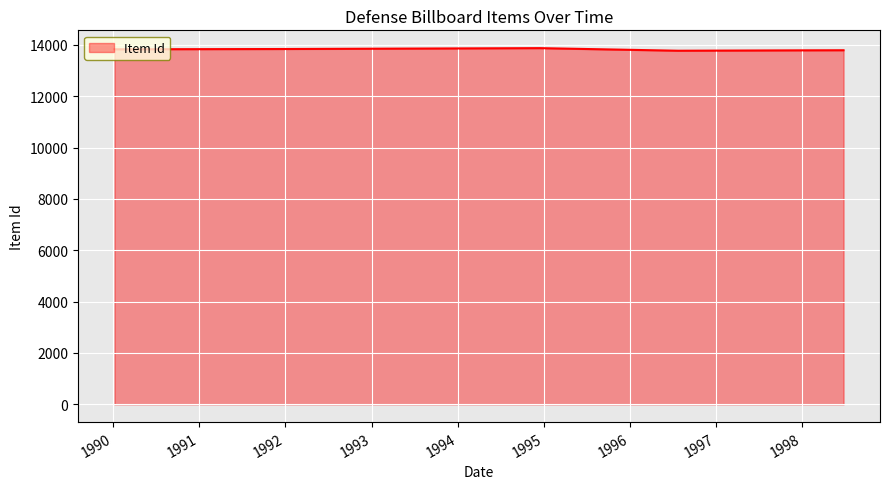

What is the sum of all values?

82914